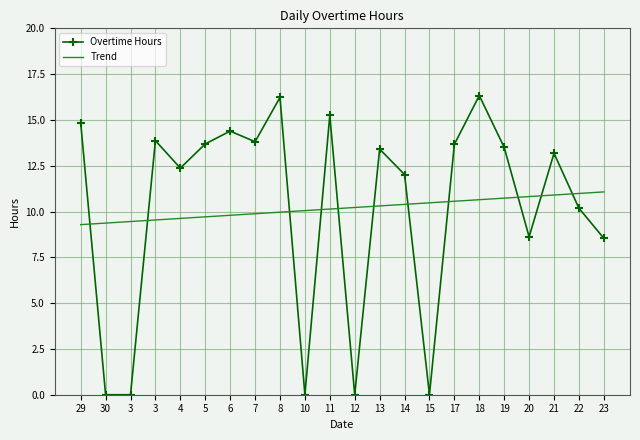

True or false: Trend has a value of 3.0 at 22.

False